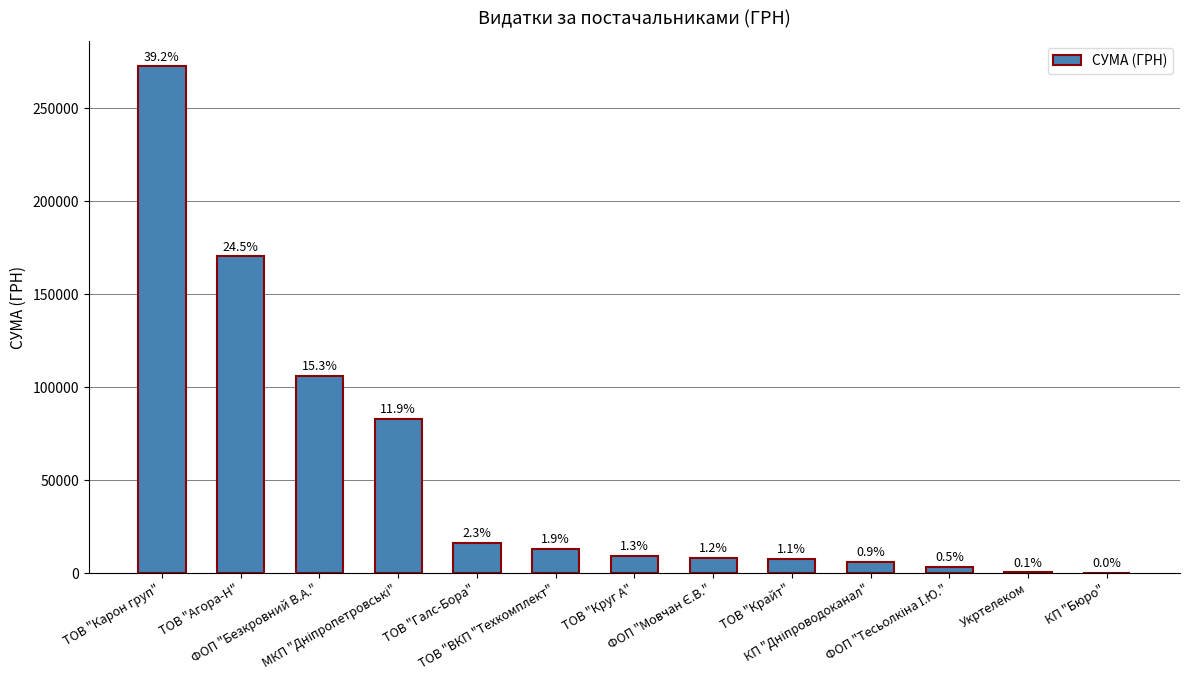

What is the value of the 8th bar from the left?

8068.0